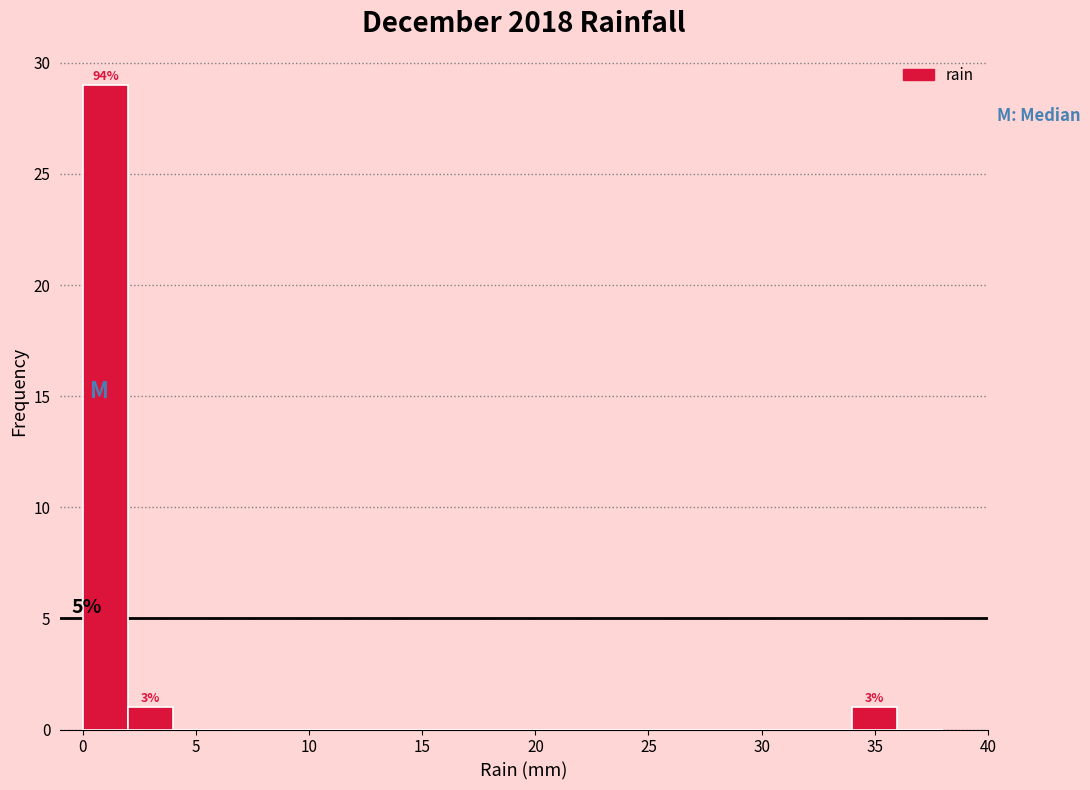

Over which range of the x-axis is the bar tallest?

0 to 2